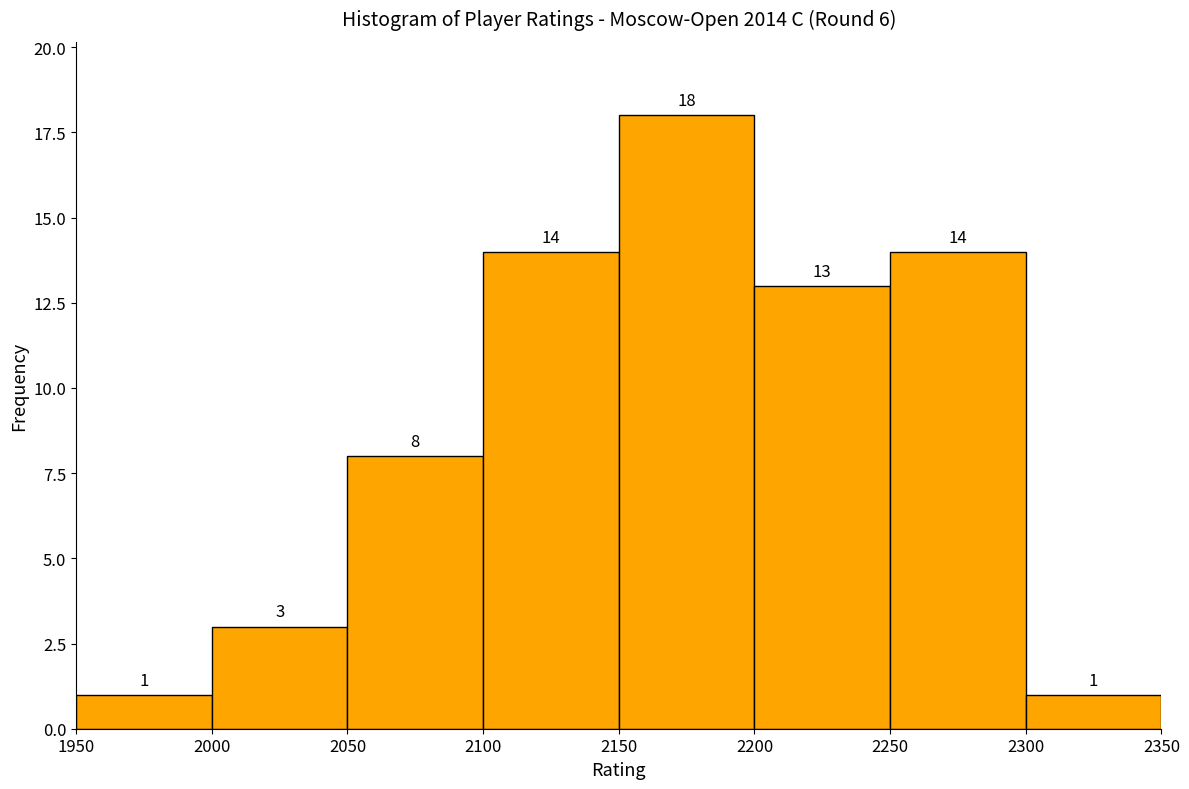

How tall is the bar that spans 2100 to 2150 on the x-axis?

14